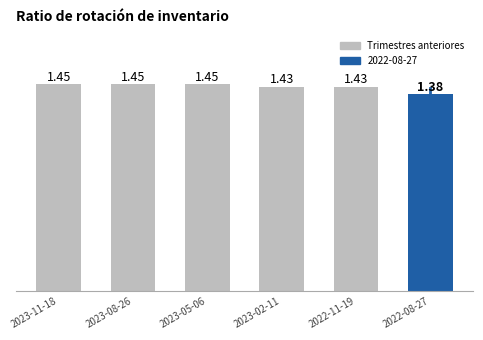

What is the sum of all values?

8.6